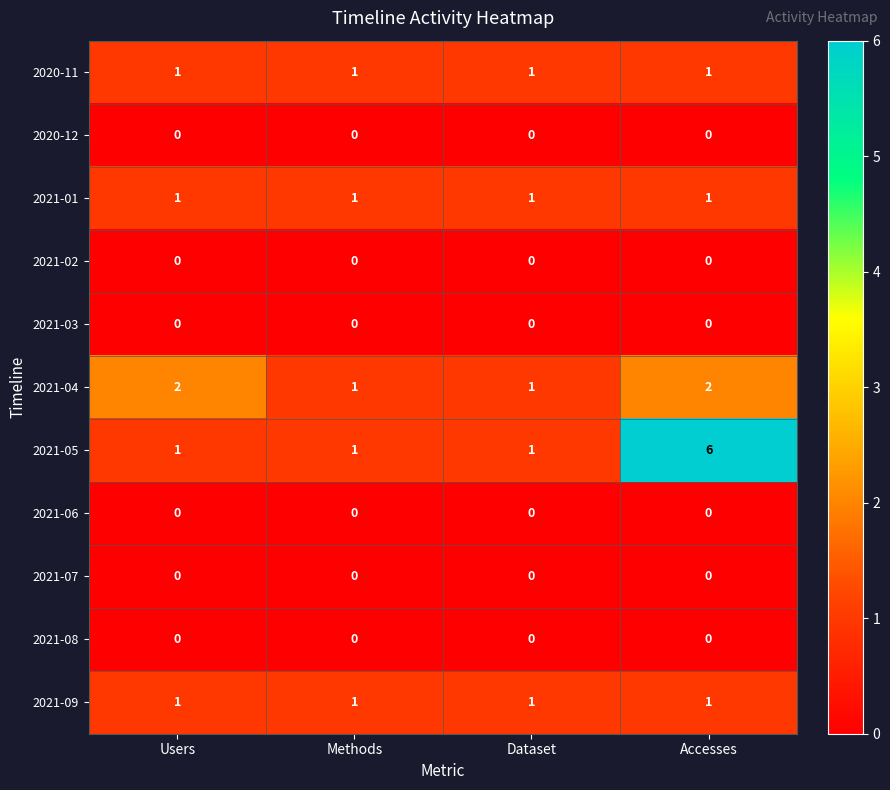

What is the sum of all 2021-01 values?

4